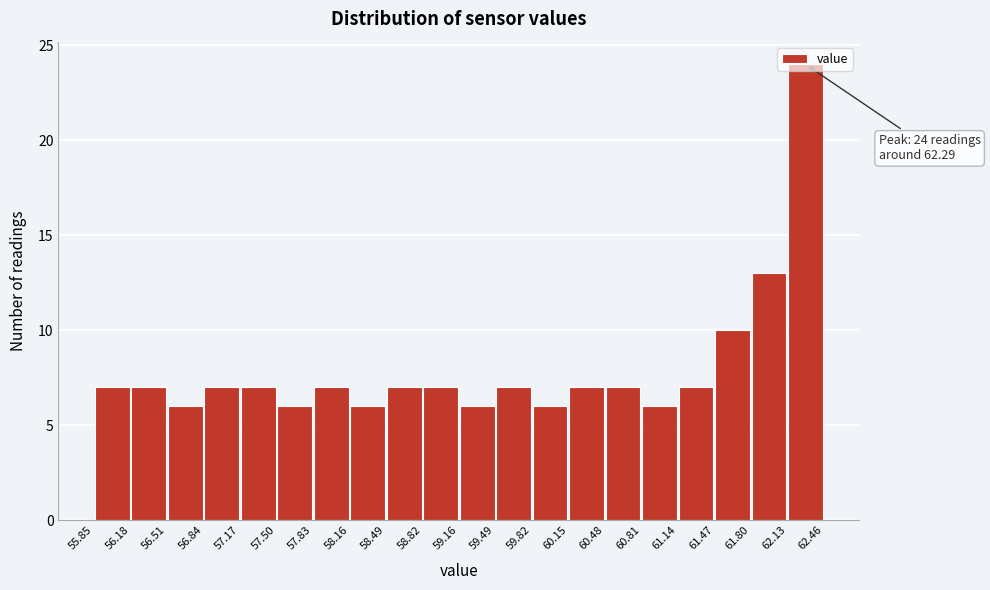

Which range on the x-axis has the tallest bar?

62.13 to 62.46